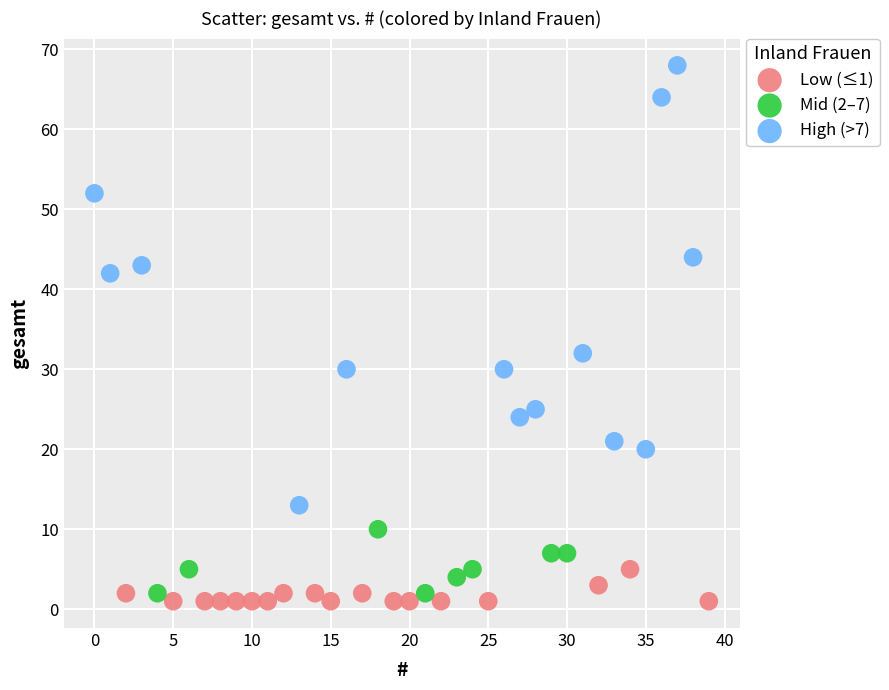

Which series has the widest spread of Y values?

High (>7)